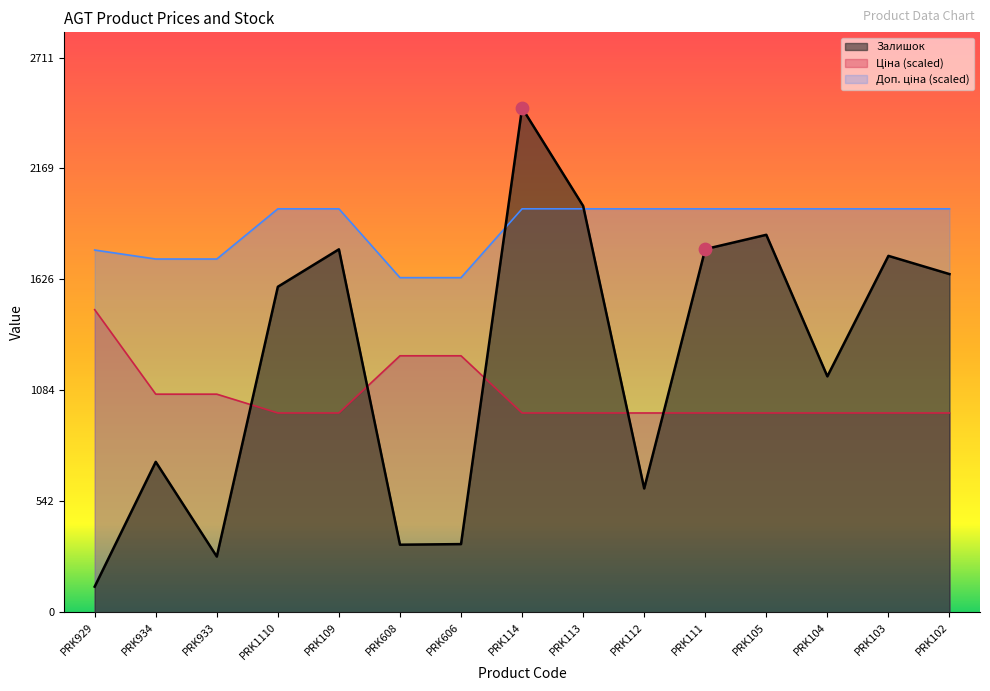

Which series reaches the minimum Y coordinate?

Залишок